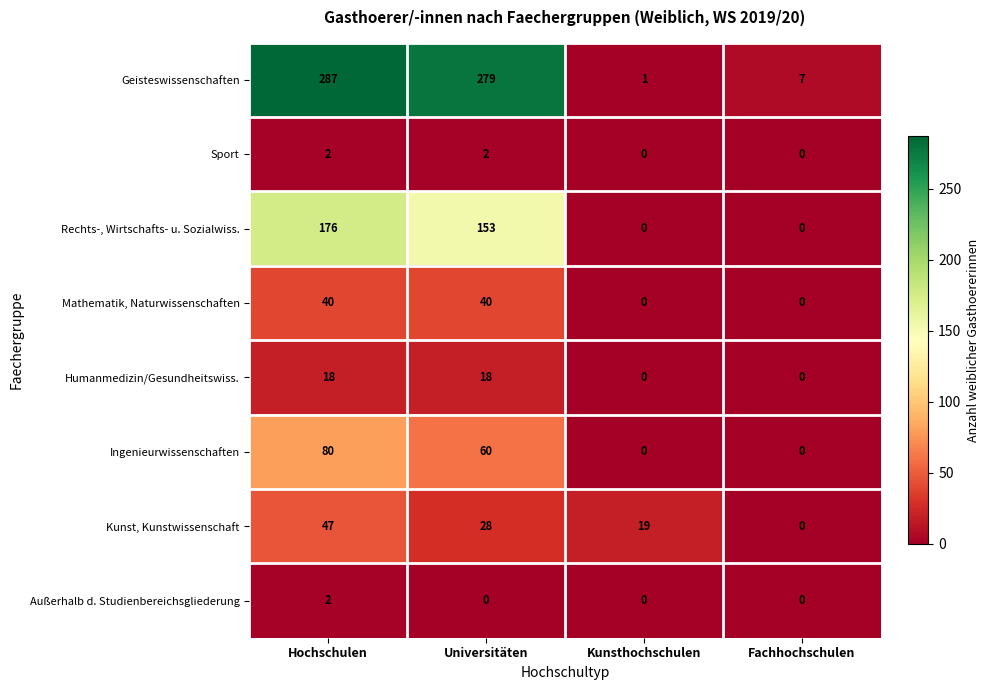

Between Hochschulen and Universitäten, which series saw the biggest shift?

Rechts-, Wirtschafts- u. Sozialwiss.